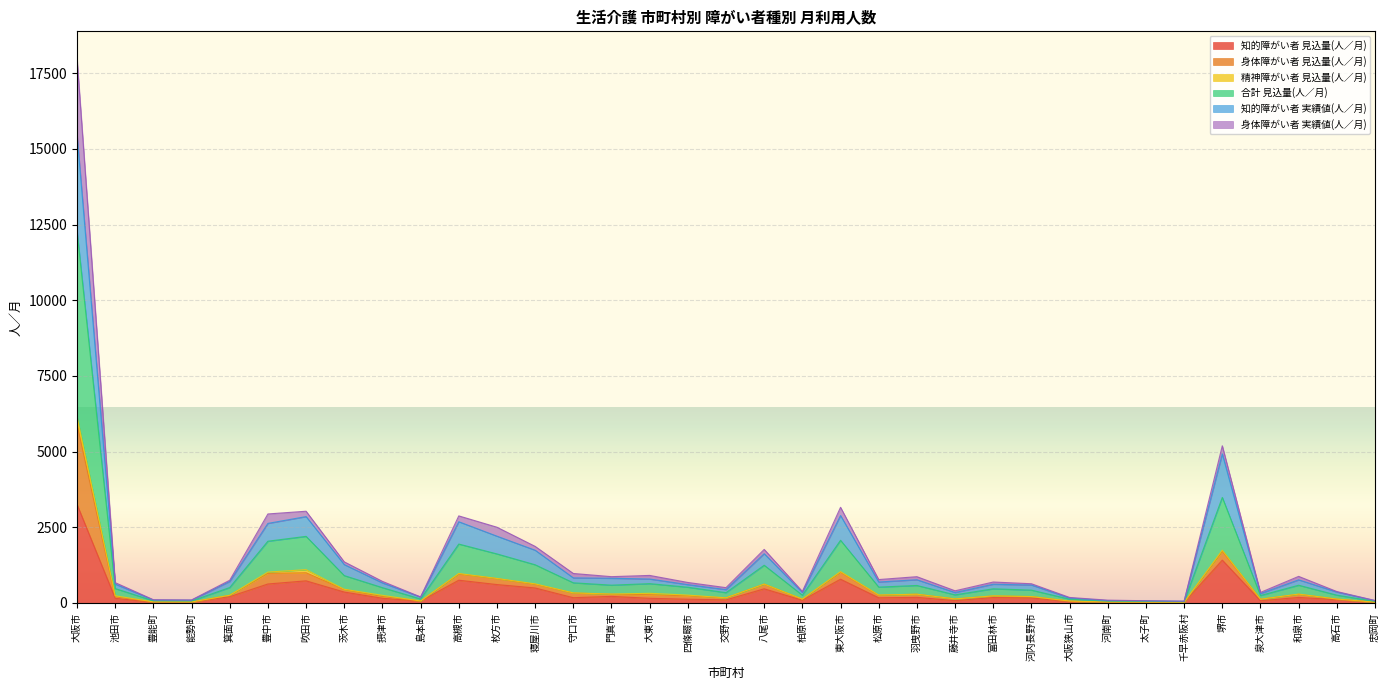

The value of 知的障がい者 見込量(人／月) at 河内長野市 is 292. True or false?

False